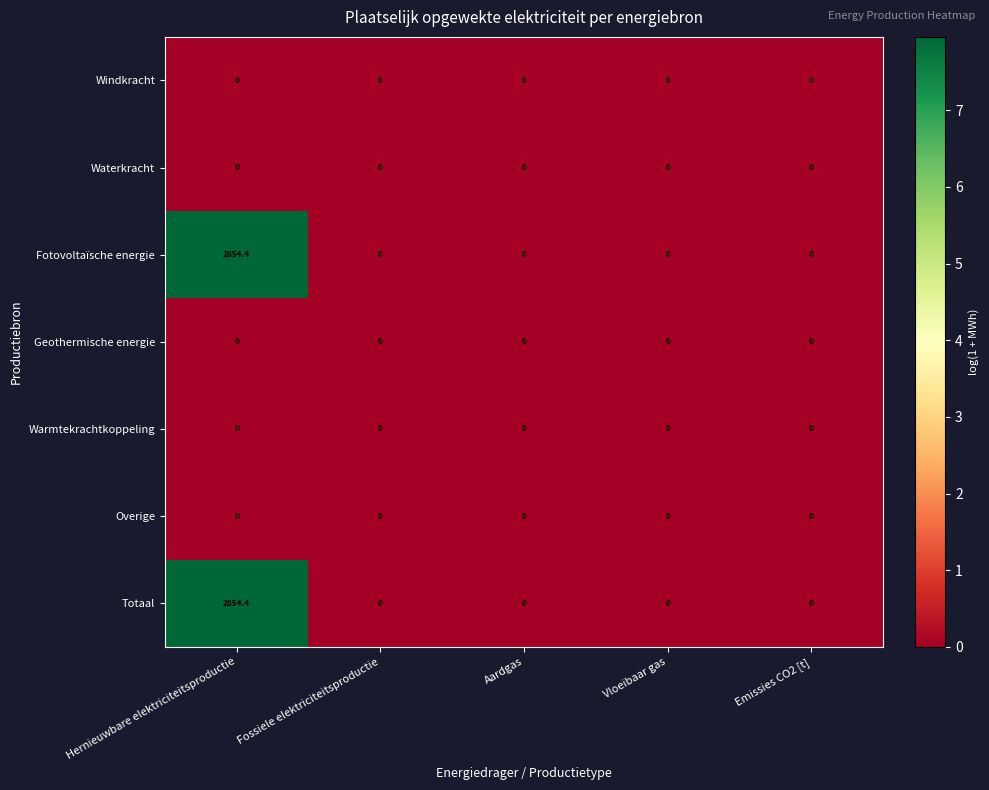

What is the highest value of the Fotovoltaïsche energie series?

2854.4